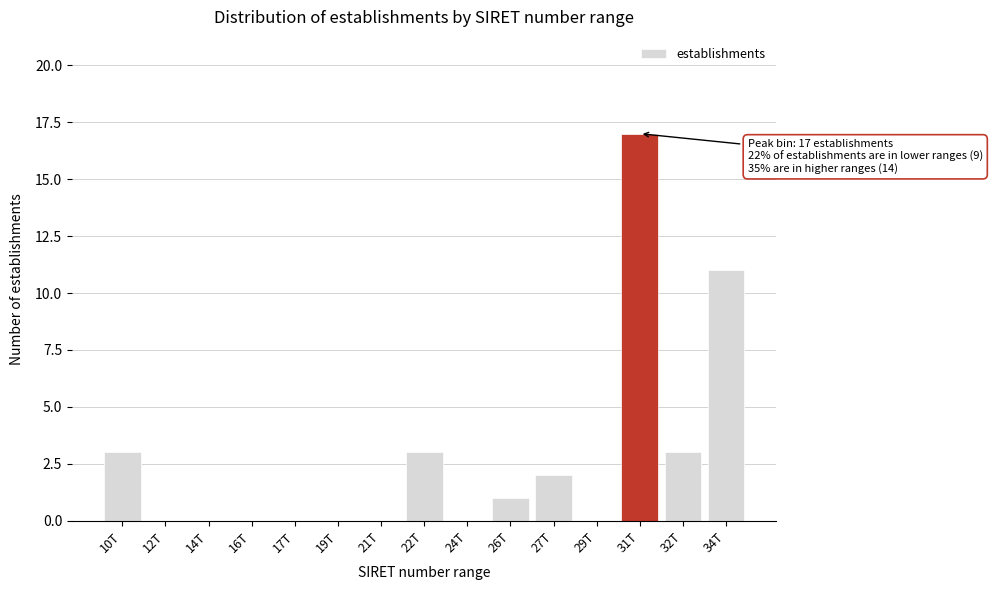

Reading left to right, what are all the values shown in this chart?

10T=3	12T=0	14T=0	16T=0	17T=0	19T=0	21T=0	22T=3	24T=0	26T=1	27T=2	29T=0	31T=17	32T=3	34T=11